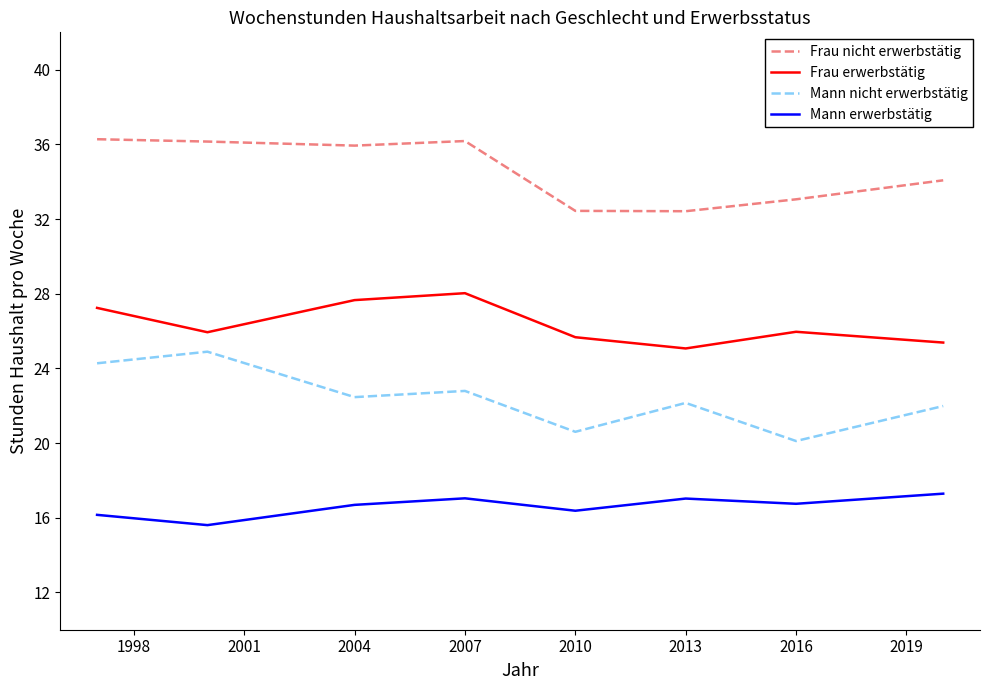

Rank the series by their maximum value, from highest to lowest.

Frau nicht erwerbstätig, Frau erwerbstätig, Mann nicht erwerbstätig, Mann erwerbstätig